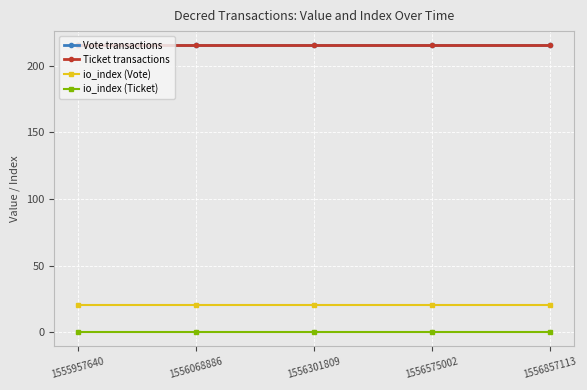

Reading left to right, extract all data points from this chart.

Vote transactions: 215.4	215.4	215.4	215.4	215.4
Ticket transactions: 215.4	215.4	215.4	215.4	215.4
io_index (Vote): 20.0	20.0	20.0	20.0	20.0
io_index (Ticket): 0.0	0.0	0.0	0.0	0.0